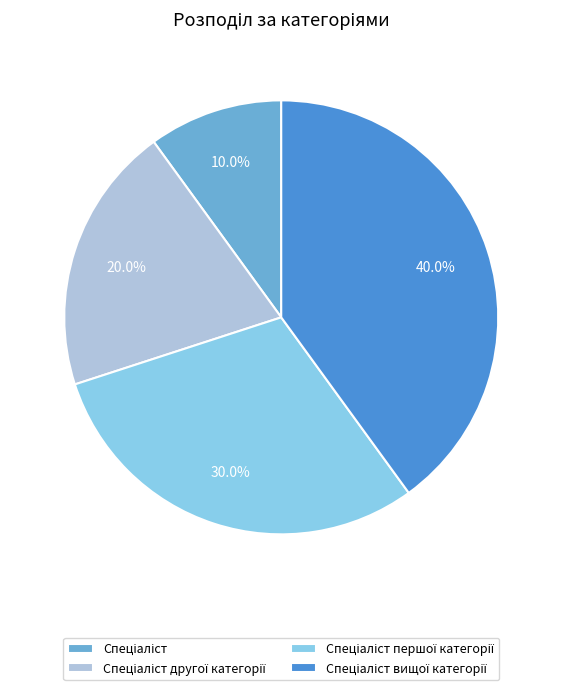

Is there any slice that represents more than half of the pie?

No